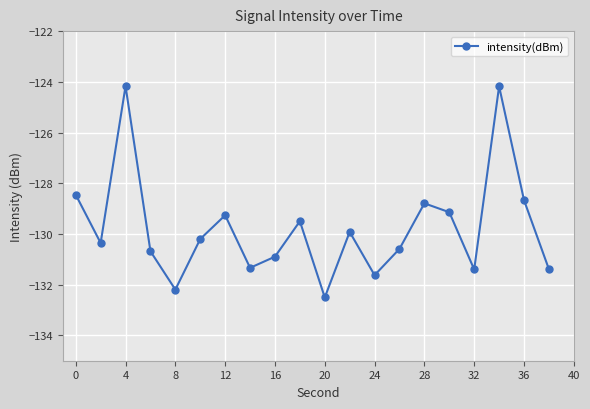

Reading right to left, list all the values displayed in this chart.

-131.4	-128.7	-124.2	-131.4	-129.1	-128.8	-130.6	-131.6	-129.9	-132.5	-129.5	-130.9	-131.3	-129.3	-130.2	-132.2	-130.7	-124.2	-130.4	-128.5